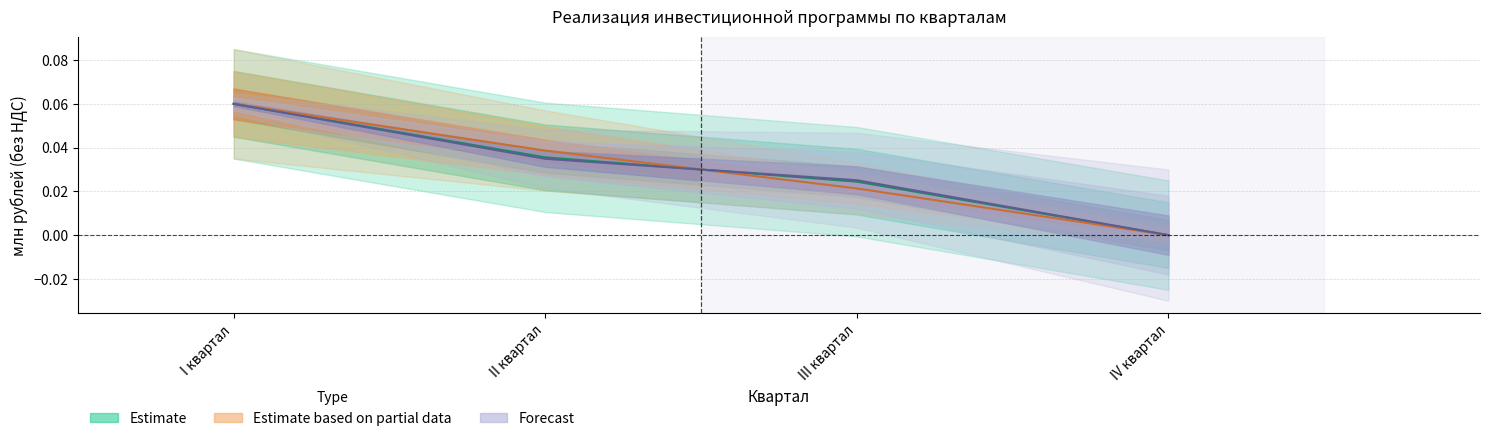

Count the number of categories in the chart.

4